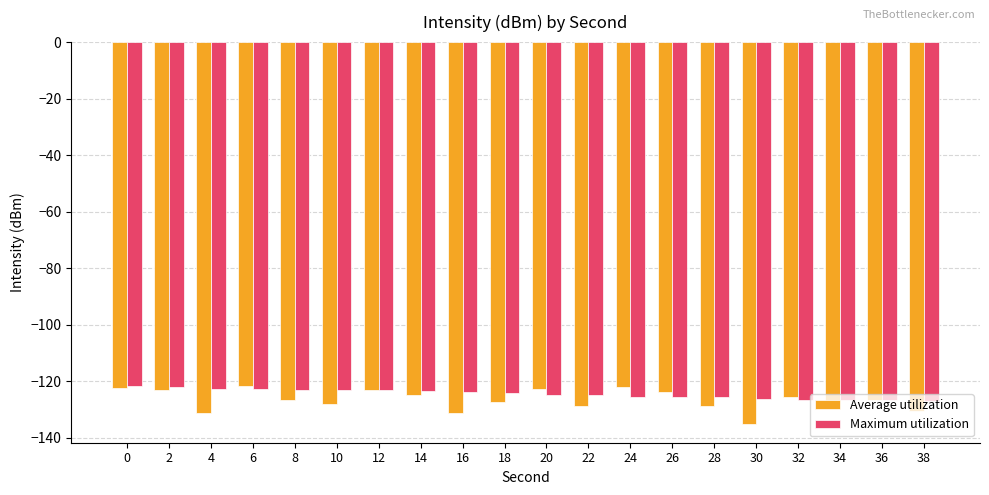

How many series are shown in this chart?

2